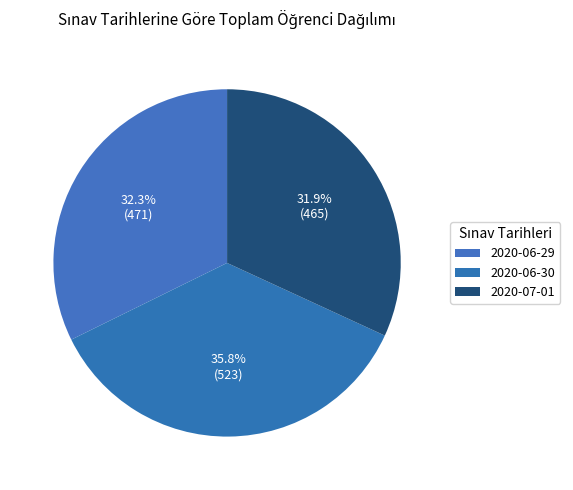

Which category has the biggest portion of the pie?

2020-06-30